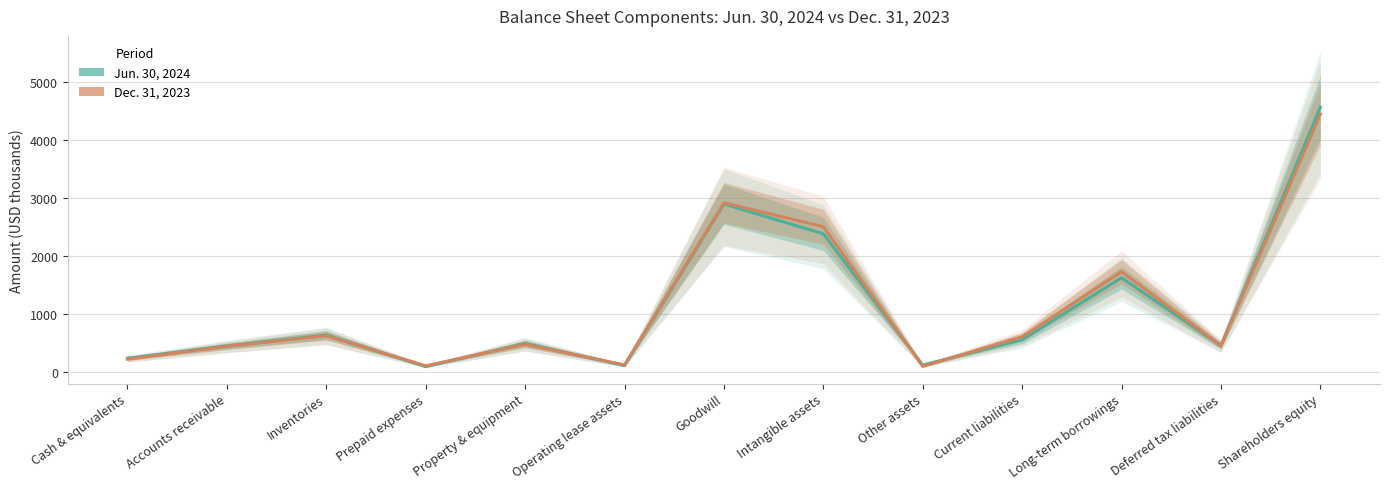

How many data points in Dec. 31, 2023 are less than 479?

6